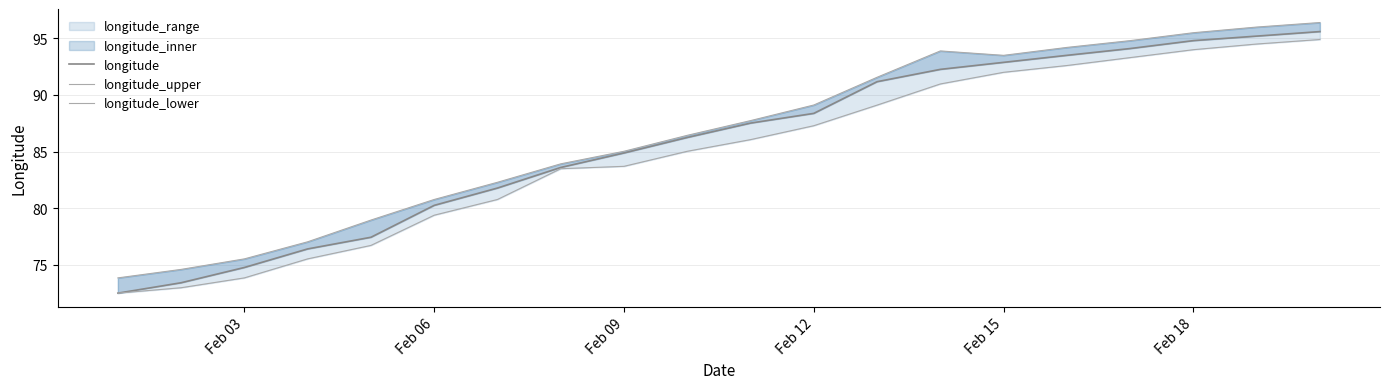

List the series in order of their peak value, highest first.

longitude_upper, longitude, longitude_lower